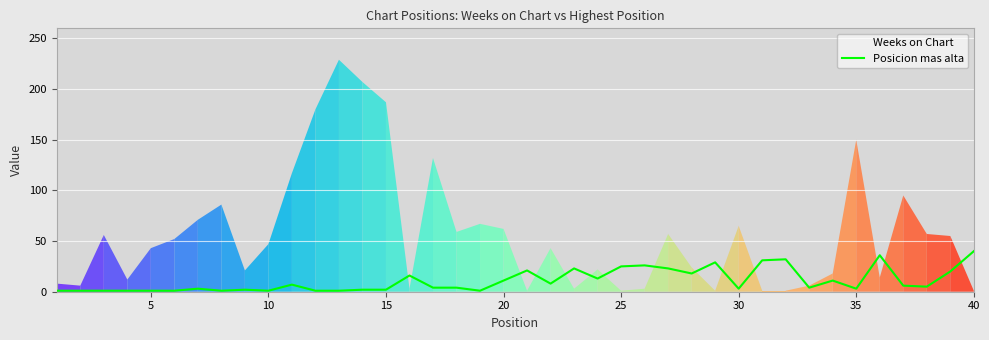

The chart shows a value of 2 at 30. True or false?

False